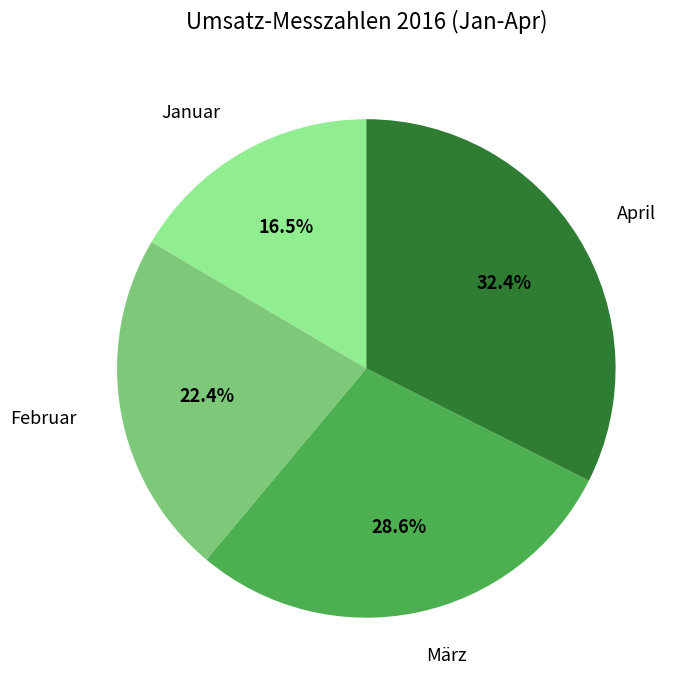

What is the ratio of the value at April to the value at März?

1.1